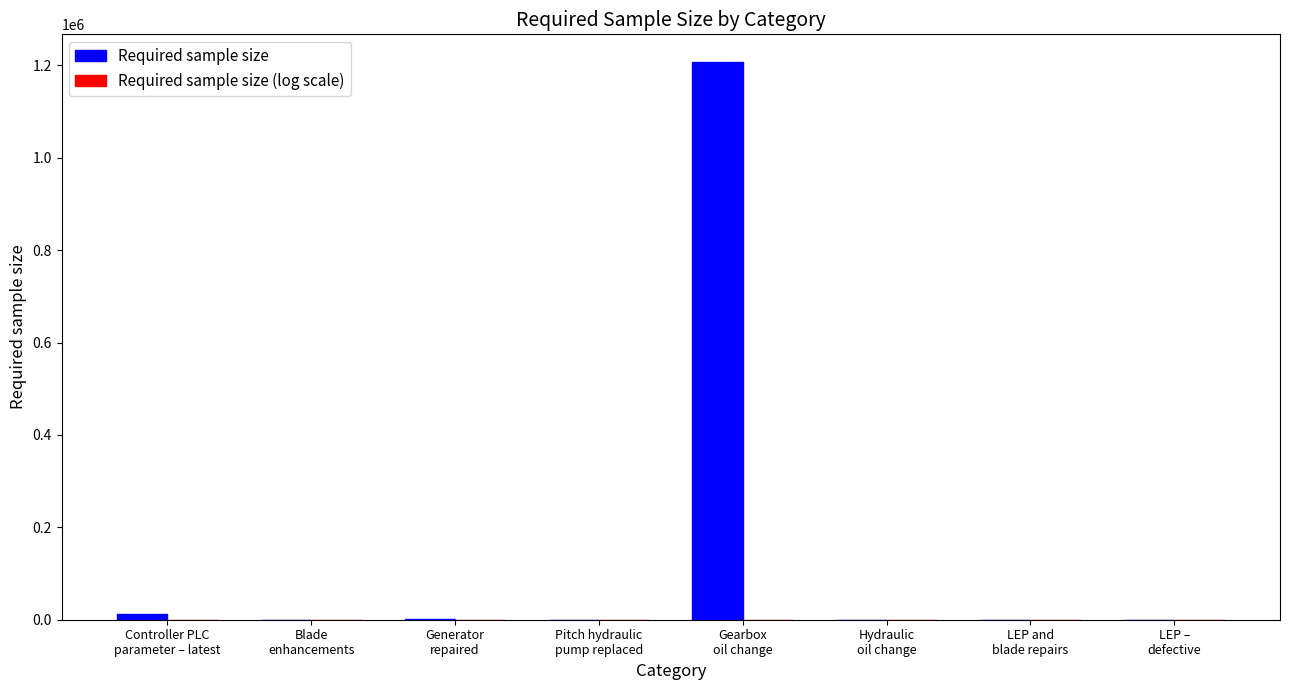

At which category is the sum across all series the highest?

Gearbox
oil change